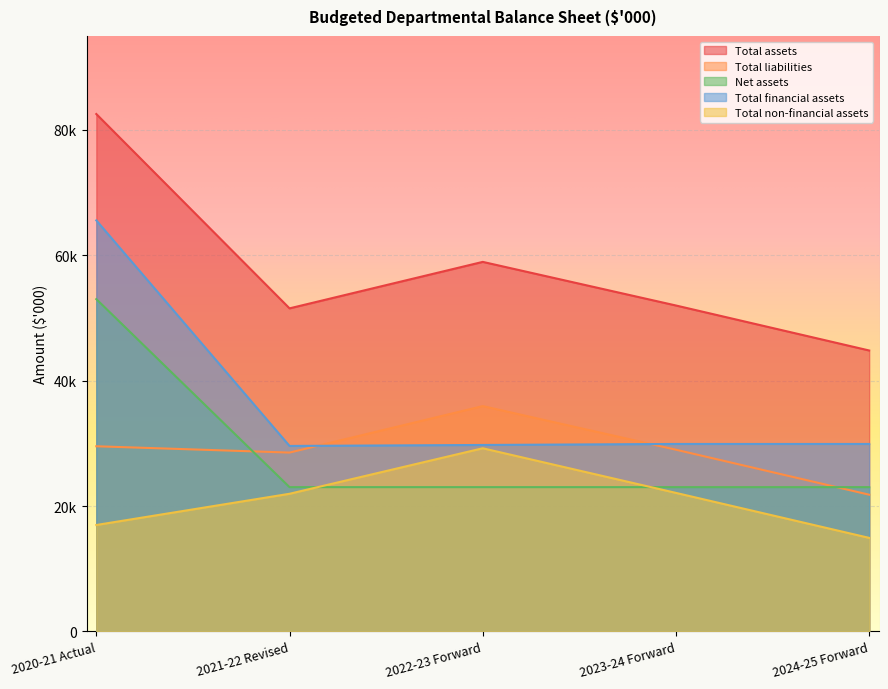

What is the maximum value shown in the chart?

82543